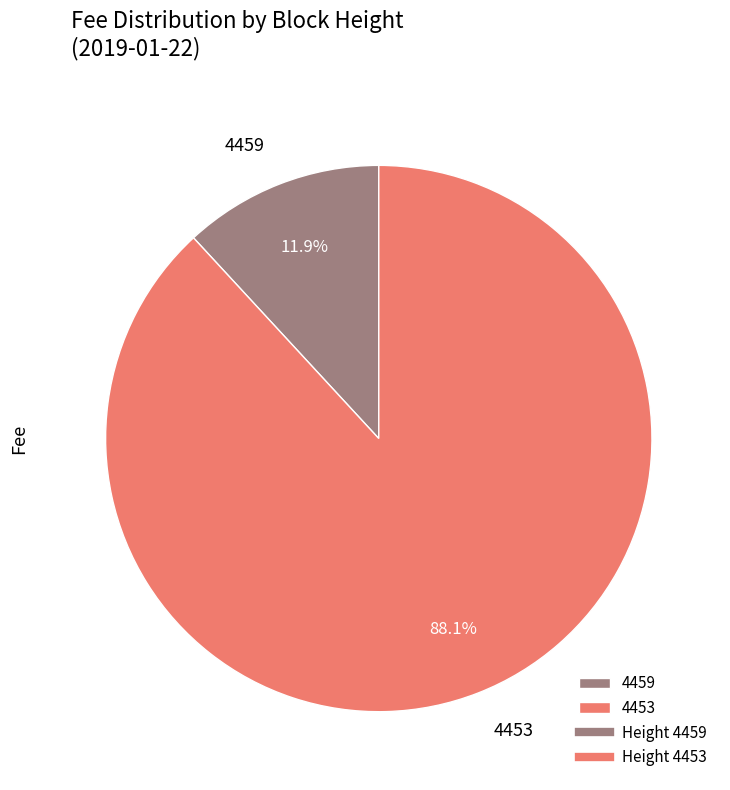

To the nearest percent, what is the average slice percentage?

50%